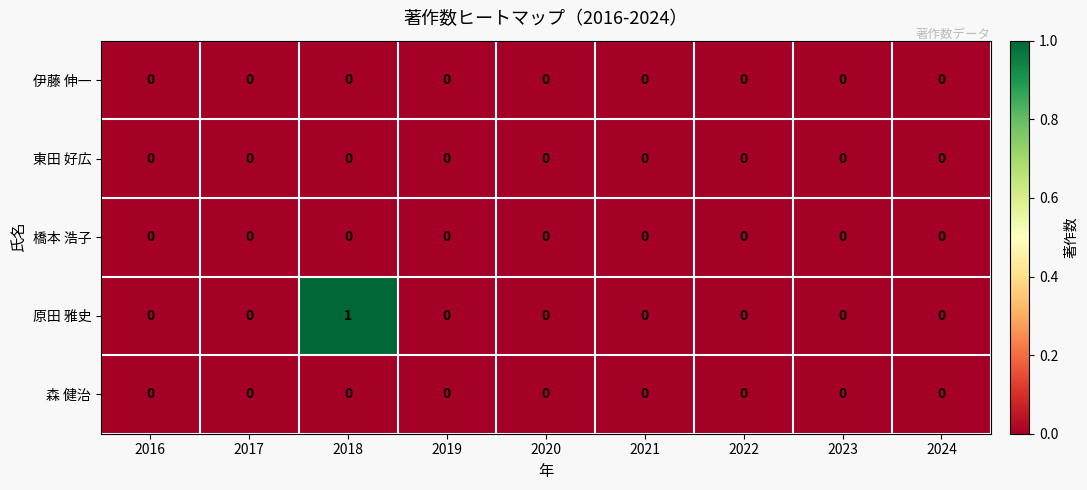

At which category is the sum across all series the highest?

2018